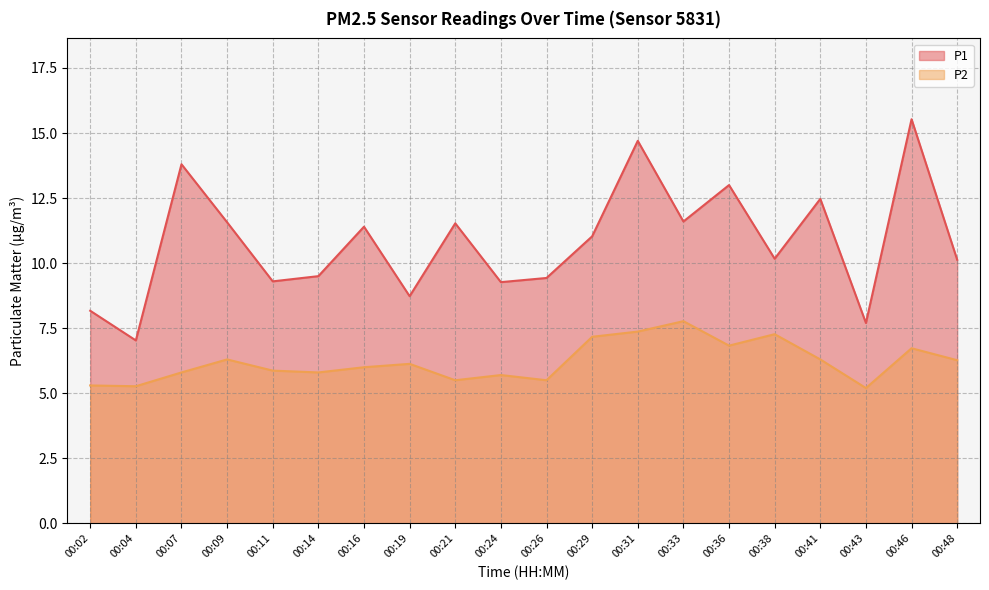

Which category has the highest value across all series?

00:46